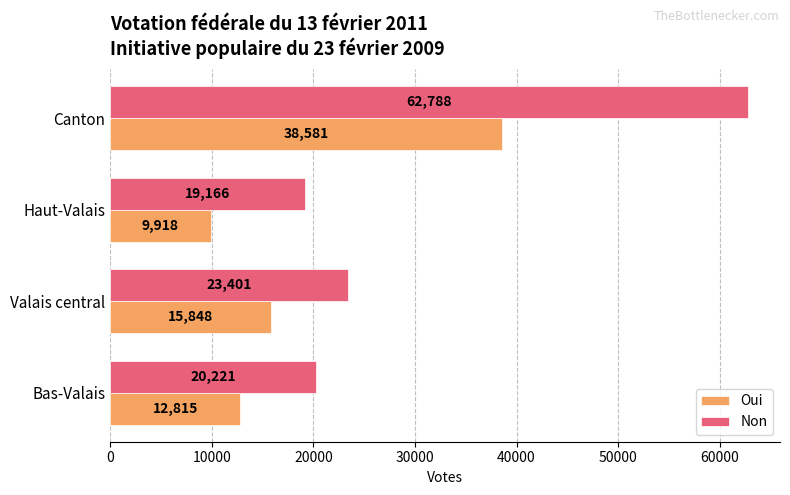

Rank the series by their average value, from lowest to highest.

Oui, Non